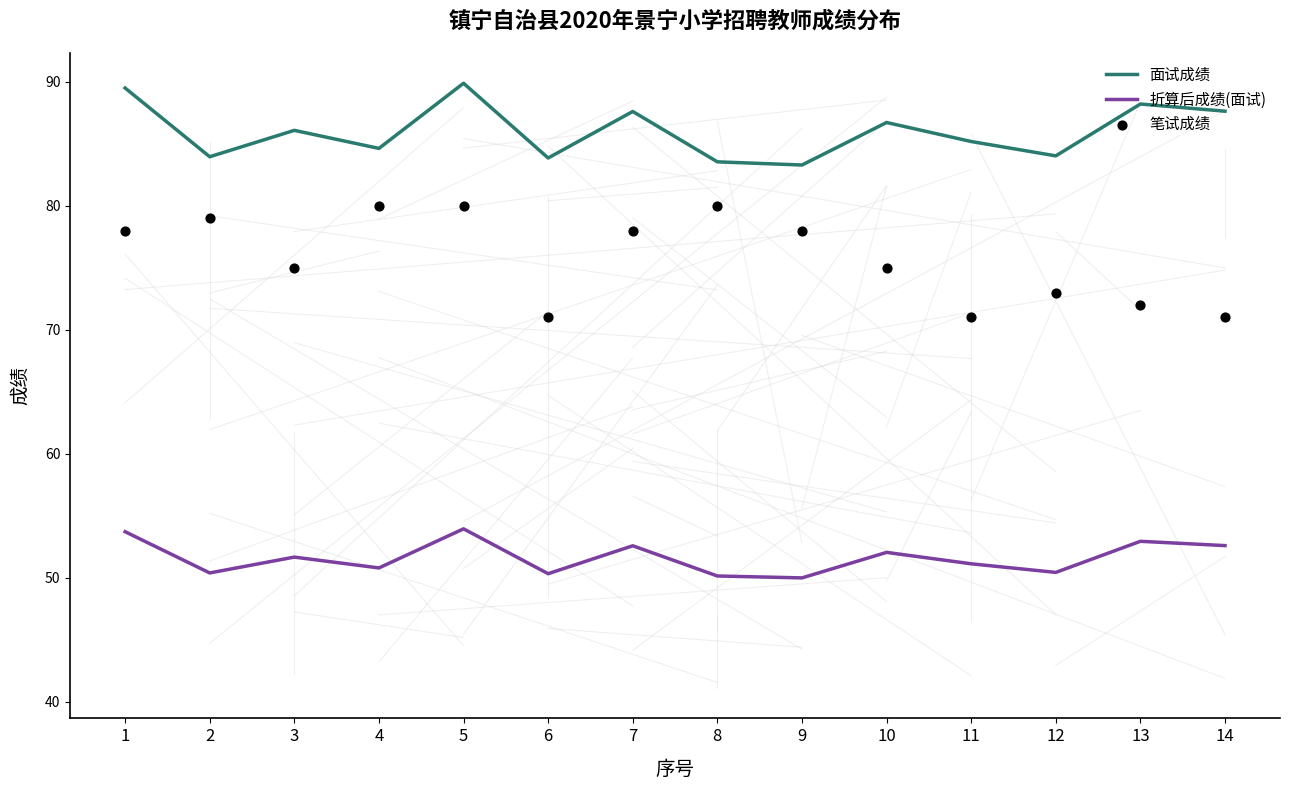

Which series contains the highest Y value?

面试成绩